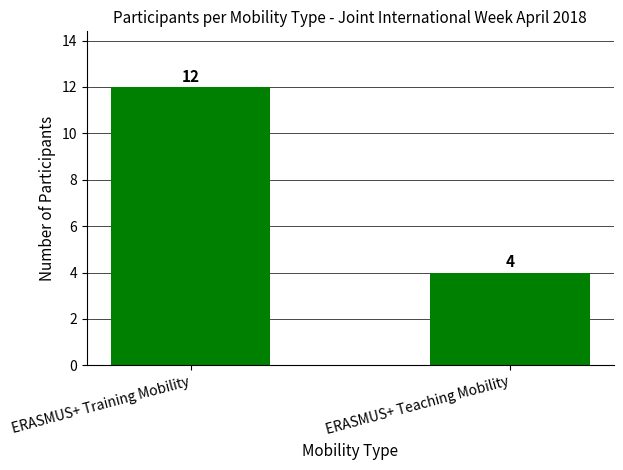

List the labels in order of value, largest first.

ERASMUS+ Training Mobility, ERASMUS+ Teaching Mobility